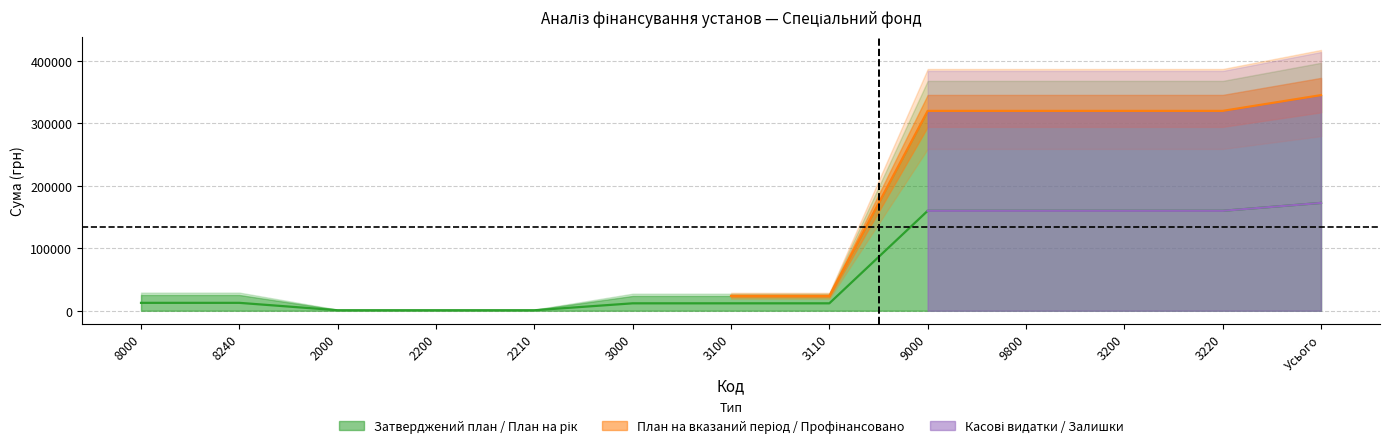

At which category is the sum across all series the highest?

Усього